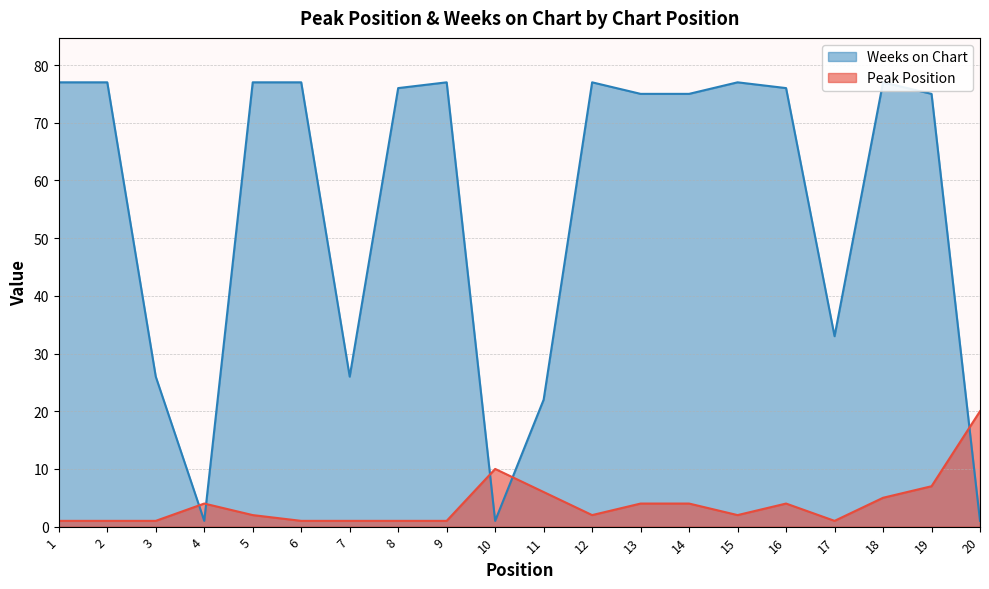

True or false: Weeks on Chart and Peak Position cross at least once.

True